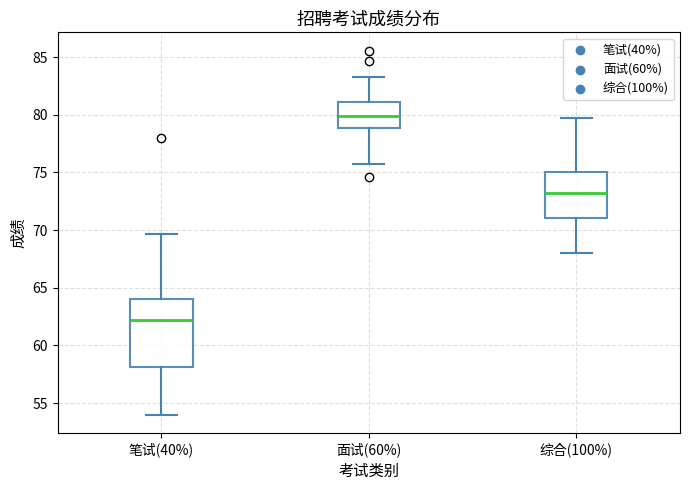

Where is the upper edge of the box for 面试(60%) on the y-axis? The values are not printed on the chart, so give them approximately, as read against the axis.

81.0